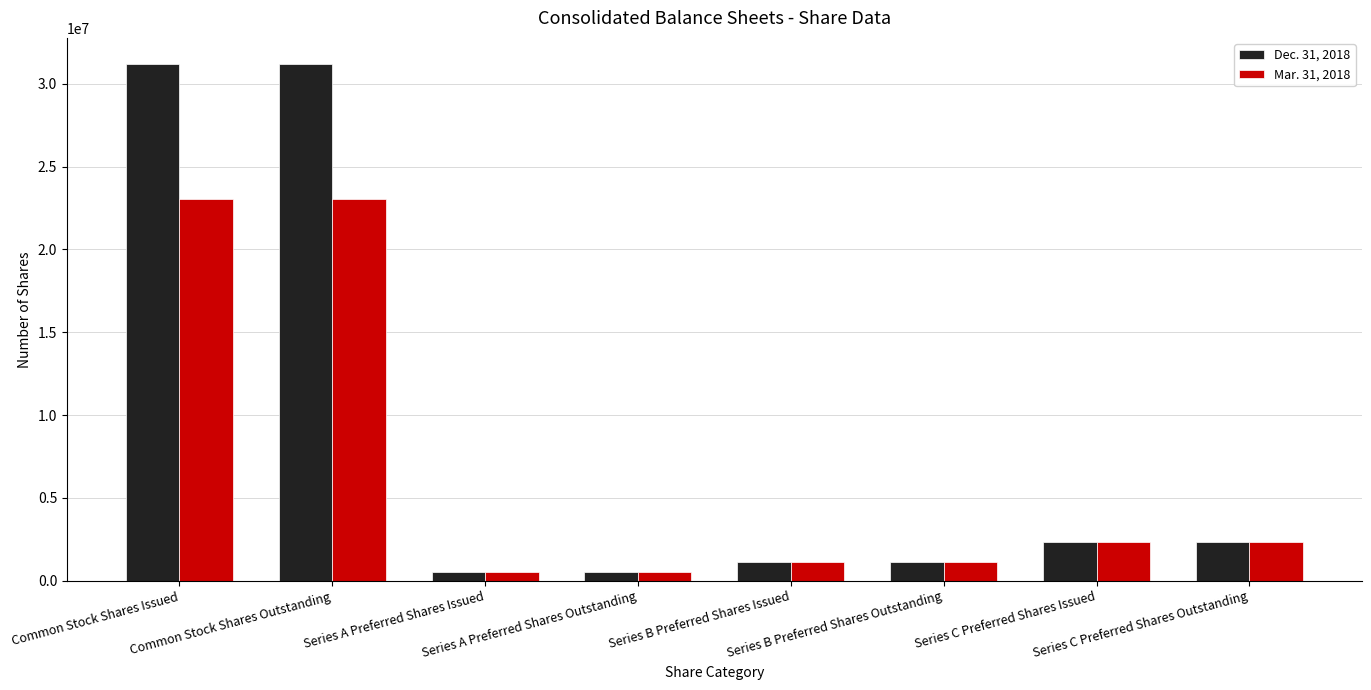

What is the label of the 8th bar from the right?

Common Stock Shares Issued